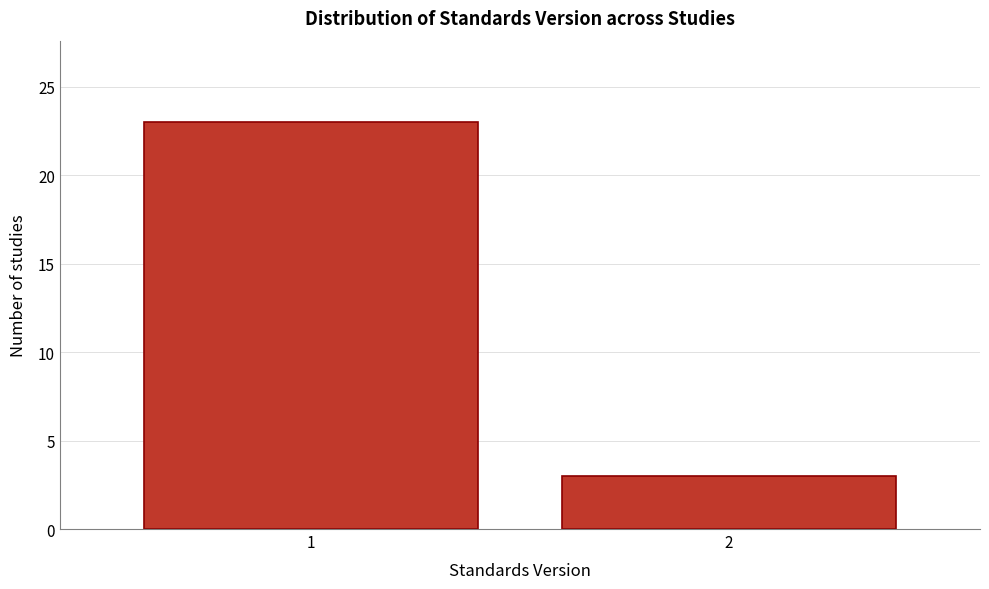

Reading right to left, extract all data points from this chart.

2=3	1=23